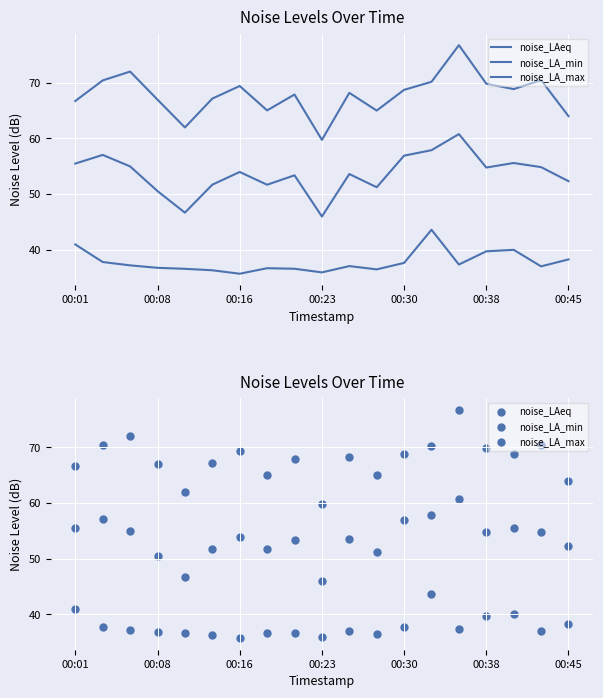

At which category is the sum across all series the highest?

14